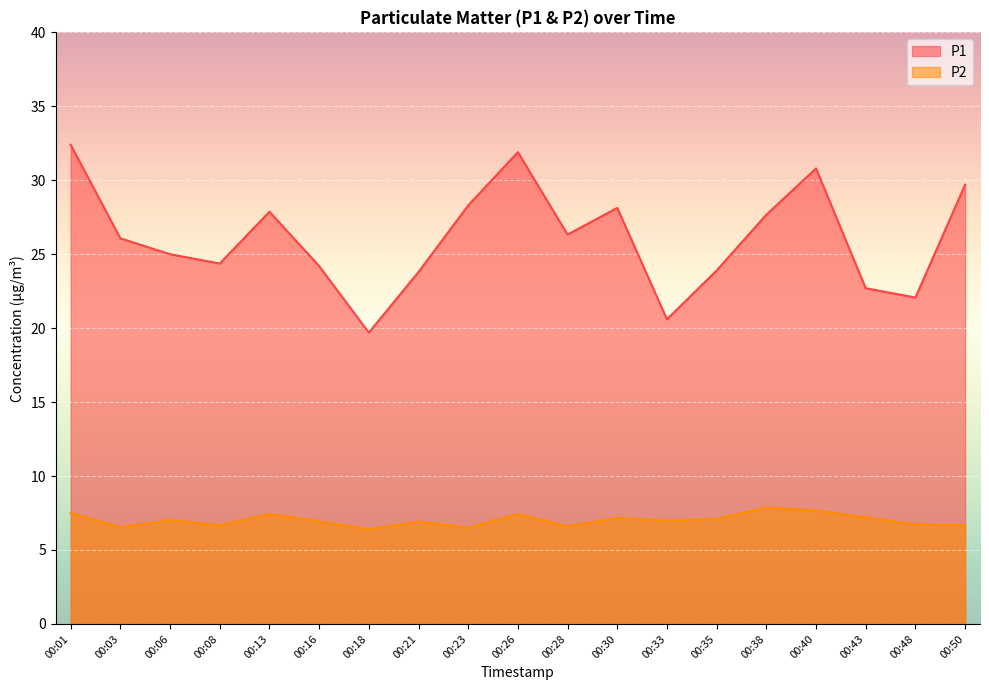

Where is P2 nearest to the value 7?

00:06